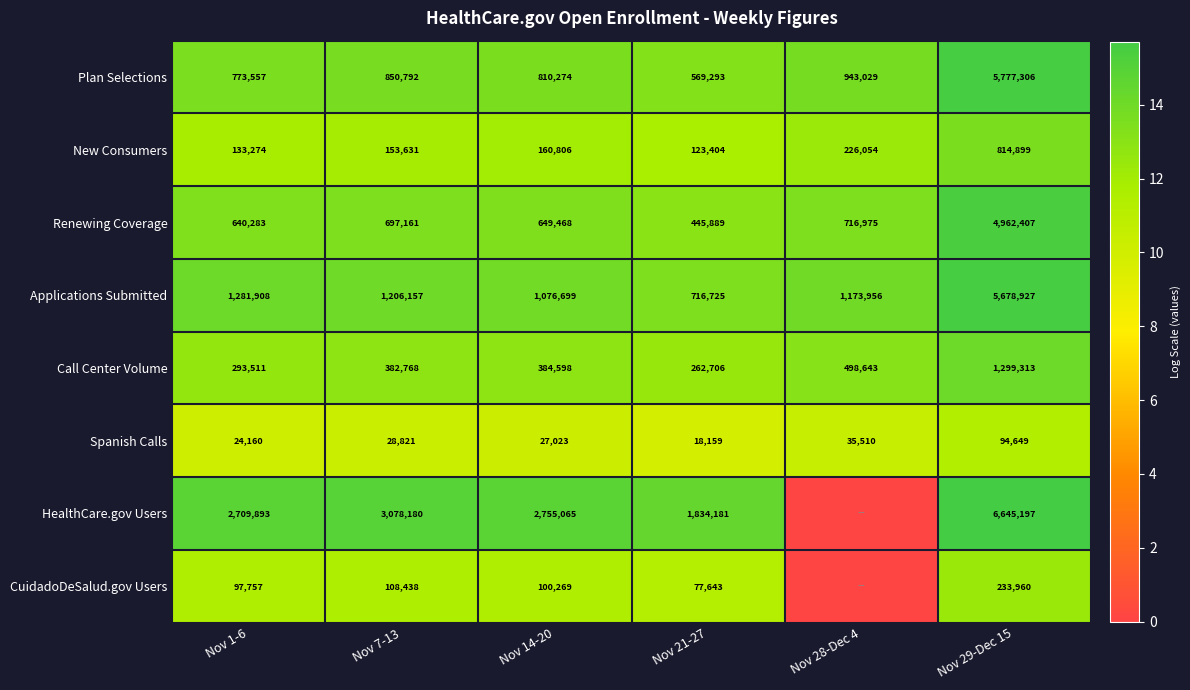

Rank the series at Nov 21-27 from highest to lowest value.

HealthCare.gov Users, Applications Submitted, Plan Selections, Renewing Coverage, Call Center Volume, New Consumers, CuidadoDeSalud.gov Users, Spanish Calls